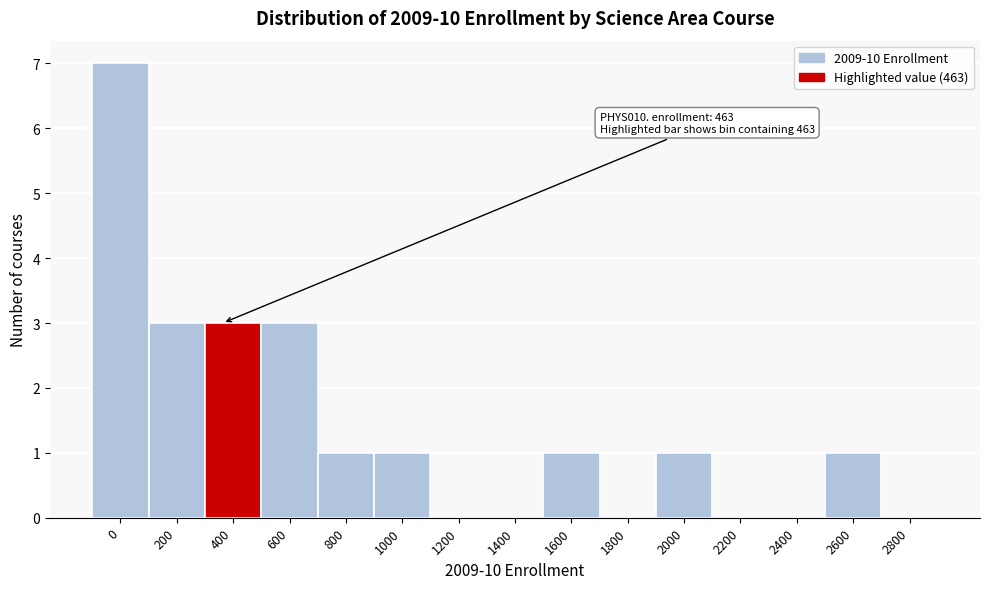

Reading left to right, what are all the values shown in this chart?

0=7	200=3	400=3	600=3	800=1	1000=1	1200=0	1400=0	1600=1	1800=0	2000=1	2200=0	2400=0	2600=1	2800=0